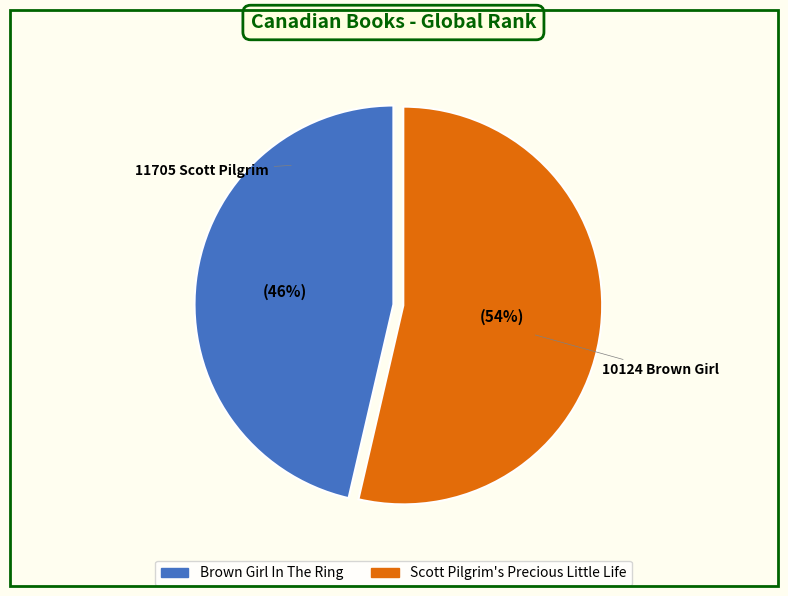

Do Scott Pilgrim's Precious Little Life and Brown Girl In The Ring together represent more than half of the pie?

Yes